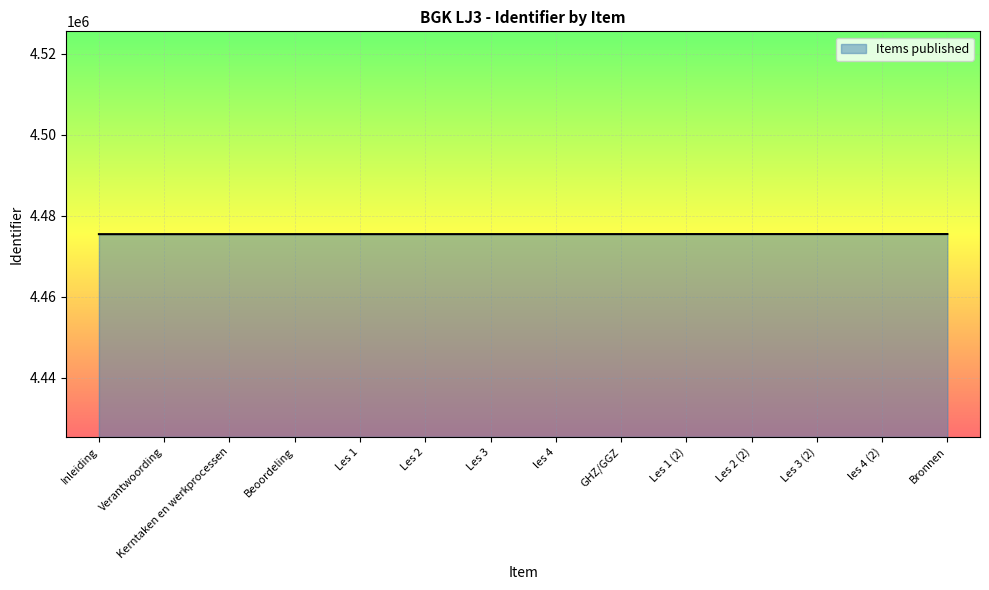

What is the approximate value at Beoordeling?

4475451